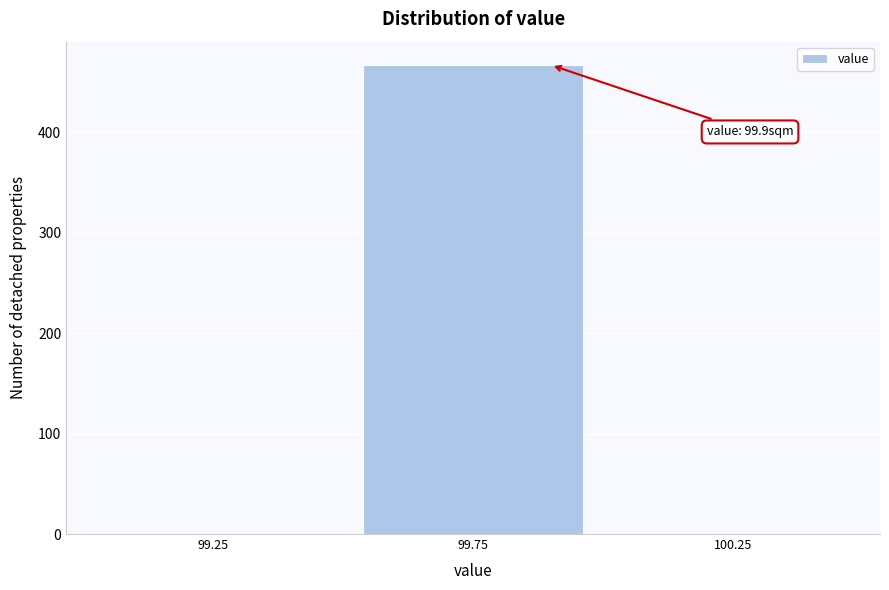

Over which range of the x-axis is the bar tallest?

99.5 to 100.0